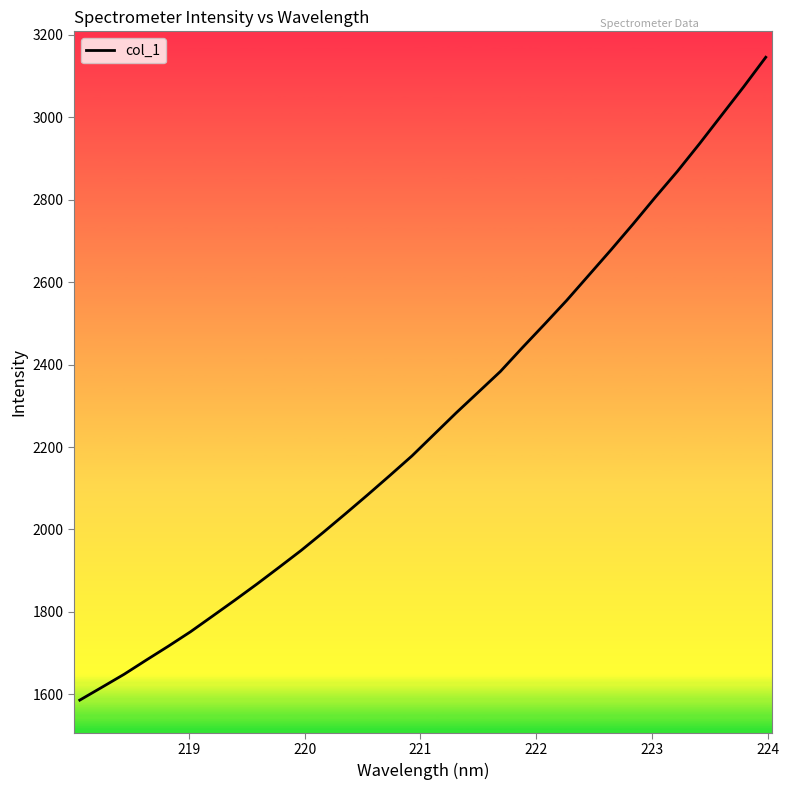

What is the smallest value displayed?

1585.9